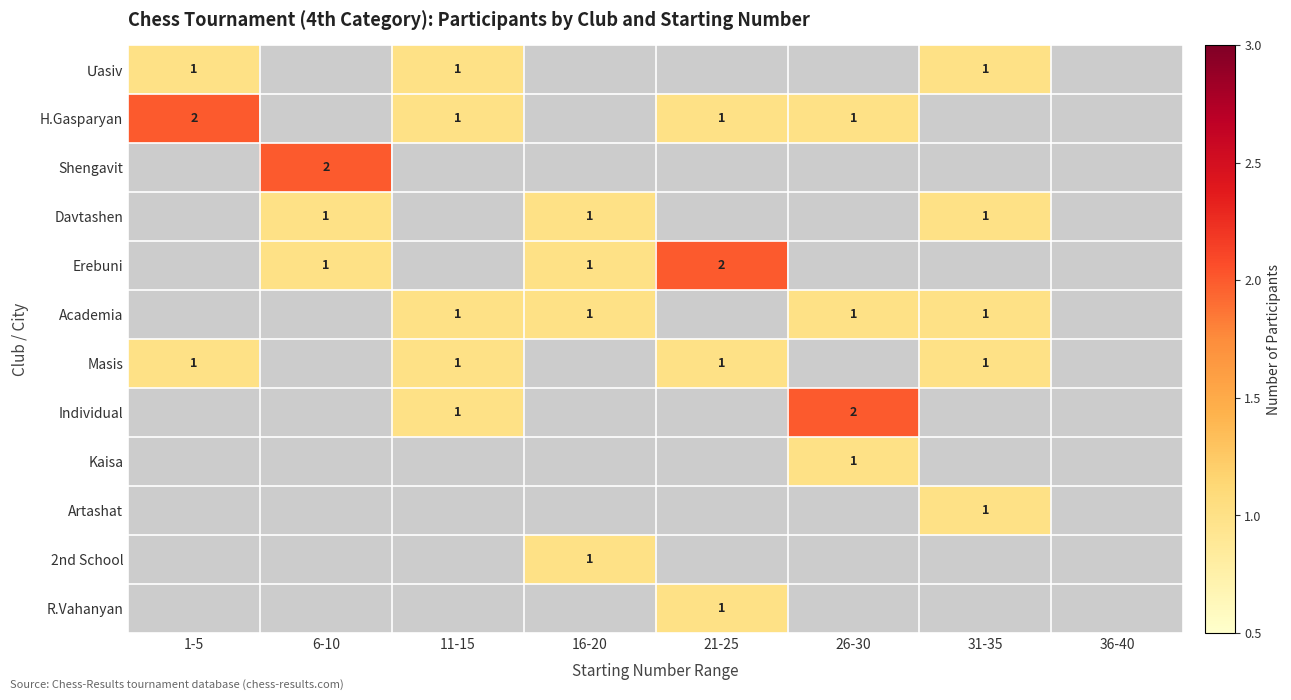

At how many categories does at least one series exceed 1?

4